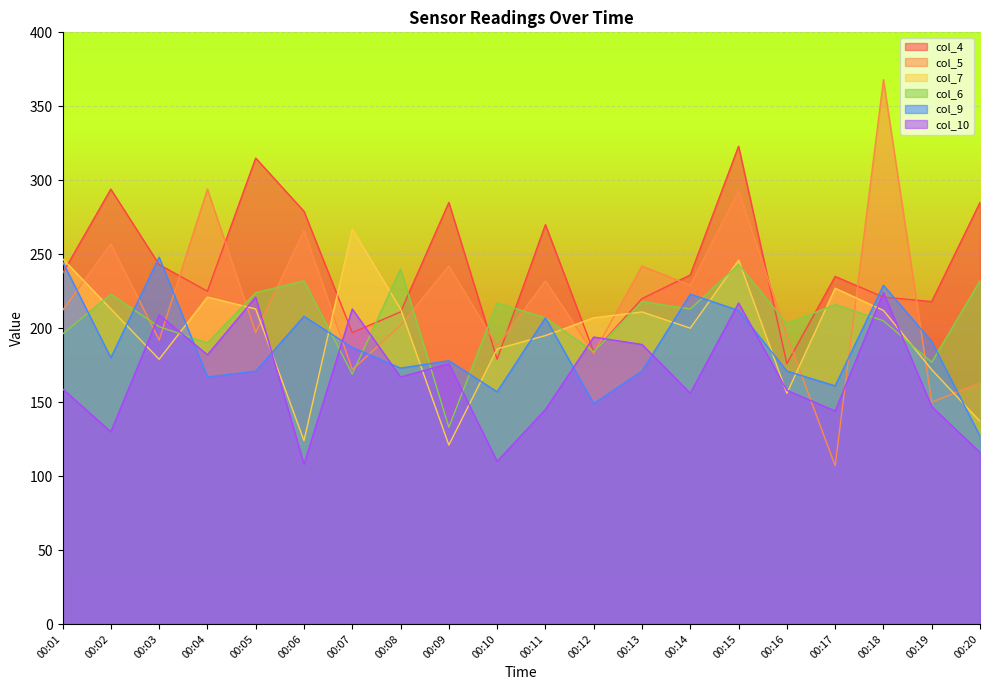

How many categories are shown in the chart?

20